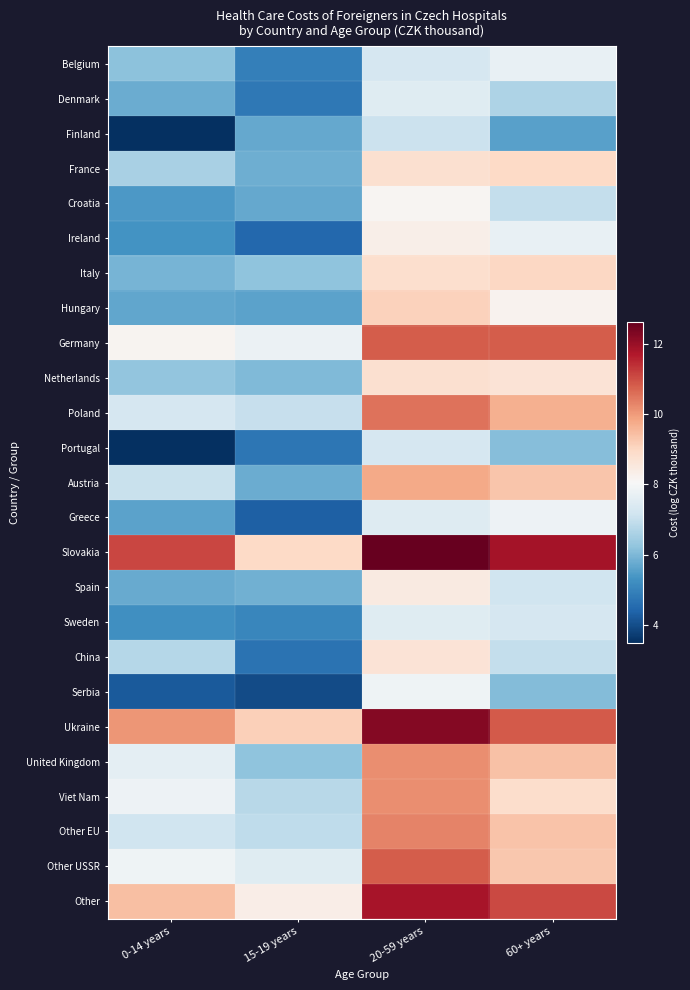

Rank the series by their maximum value, from lowest to highest.

Finland, Portugal, Sweden, Denmark, Belgium, Greece, Serbia, Croatia, Ireland, Spain, China, Netherlands, France, Italy, Hungary, Austria, United Kingdom, Viet Nam, Other EU, Poland, Germany, Other USSR, Other, Ukraine, Slovakia